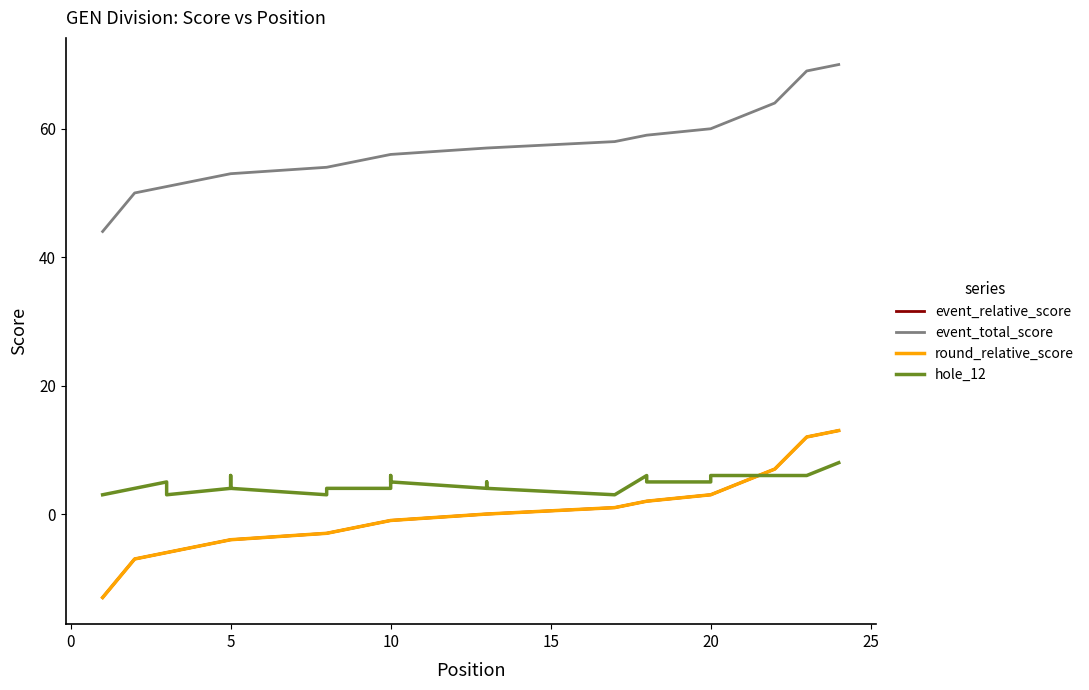

At how many categories does at least one series exceed 2?

24